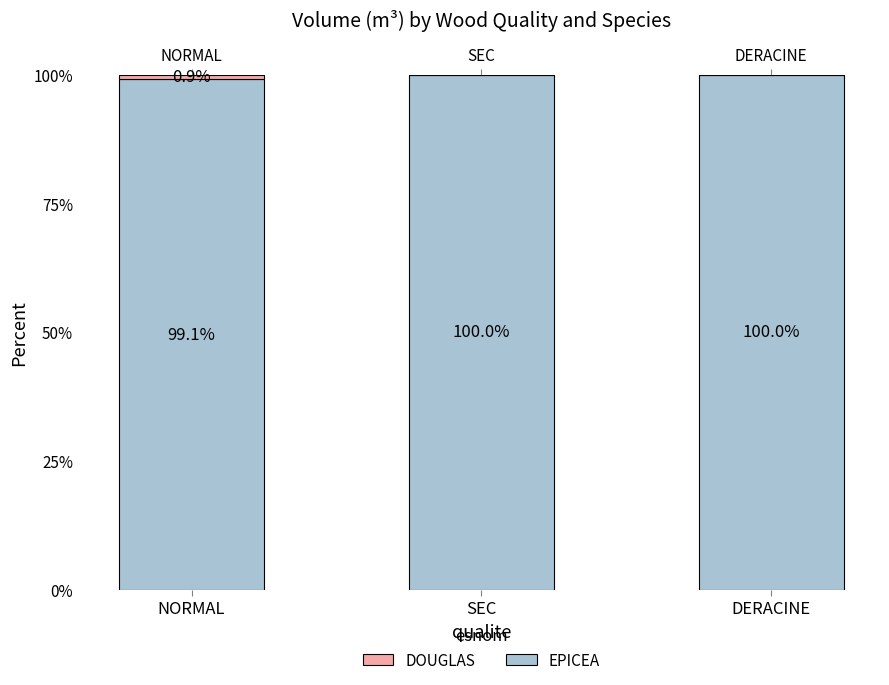

Is it true that EPICEA equals 100.0 at SEC?

True